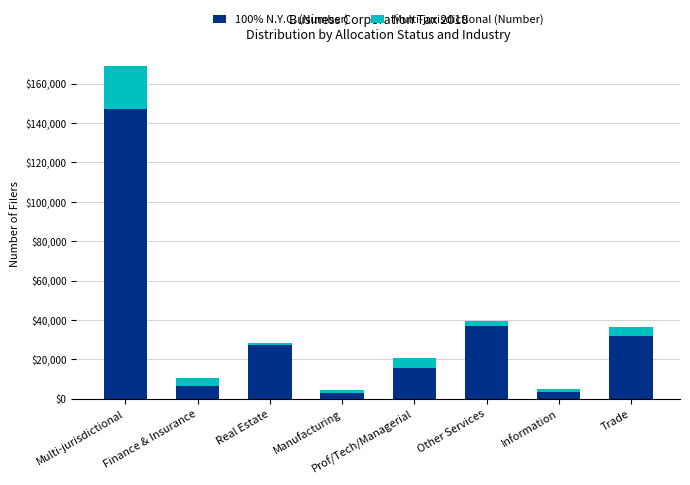

At which label does 100% N.Y.C. (Number) reach its peak?

Multi-jurisdictional